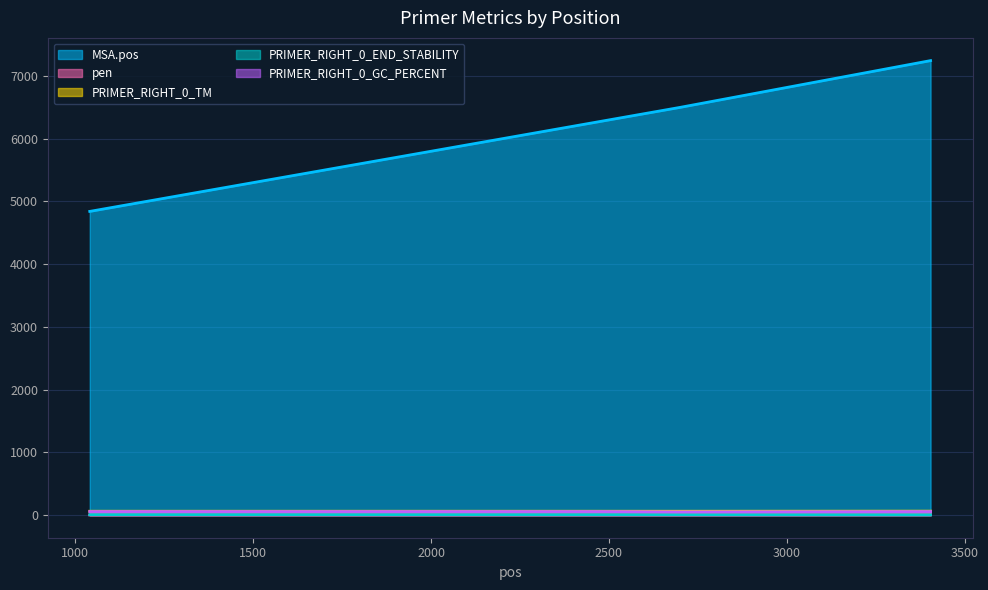

Which has a higher value, 2478 or 1041?

2478